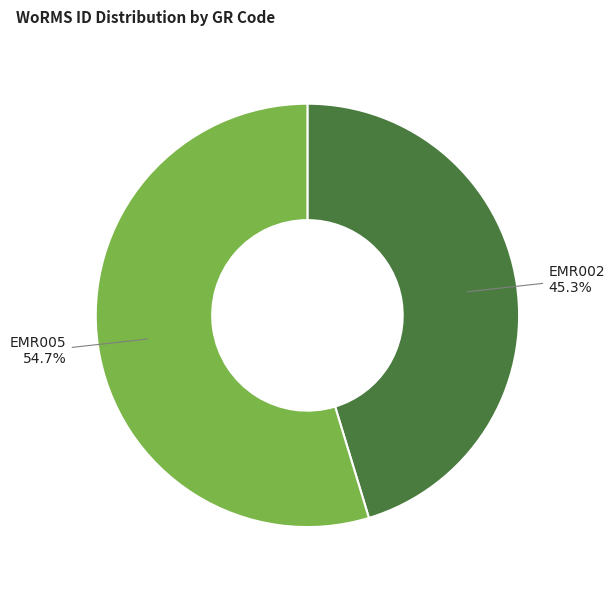

What is the largest slice in the pie chart?

EMR005